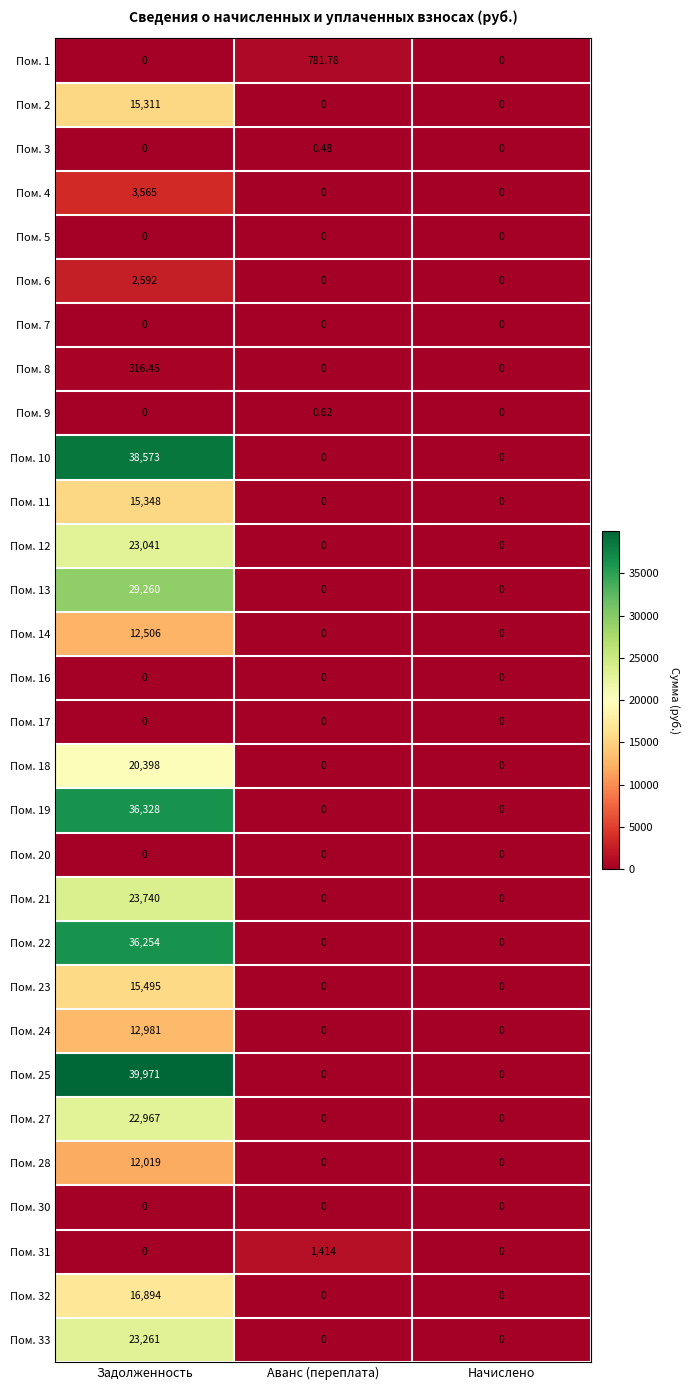

At which category is the sum across all series the highest?

Задолженность